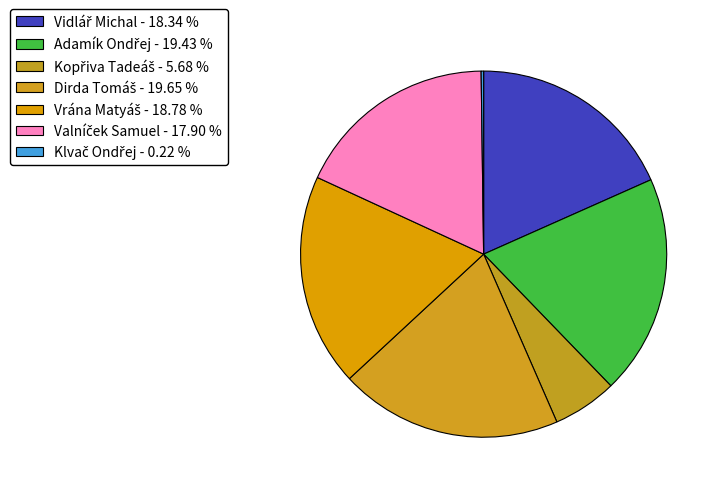

To the nearest percent, what percentage of the pie is Kopřiva Tadeáš?

6%